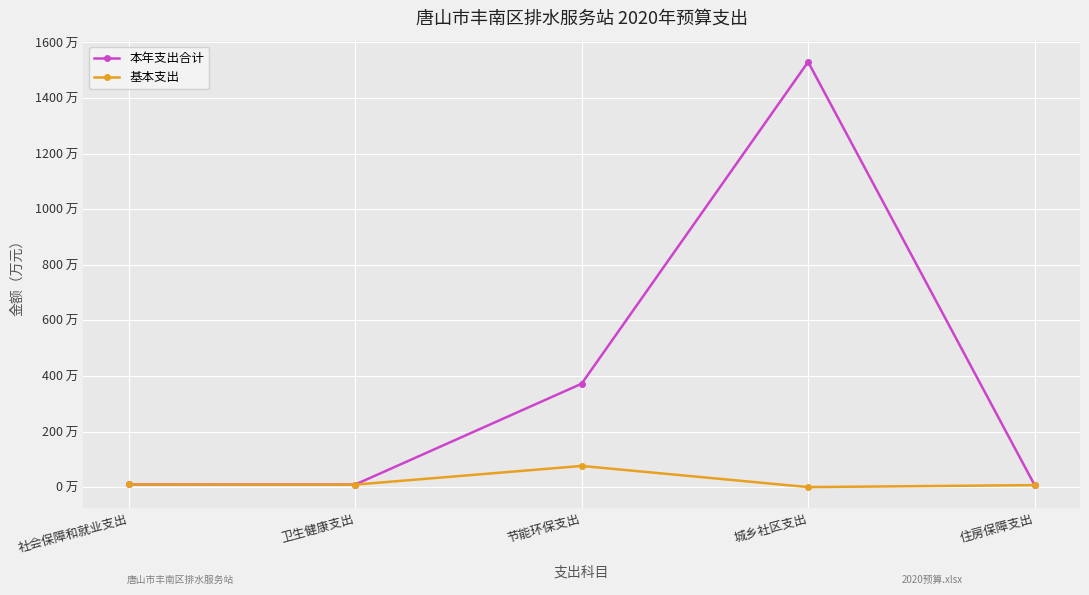

What is the label of the 2nd point from the right?

城乡社区支出